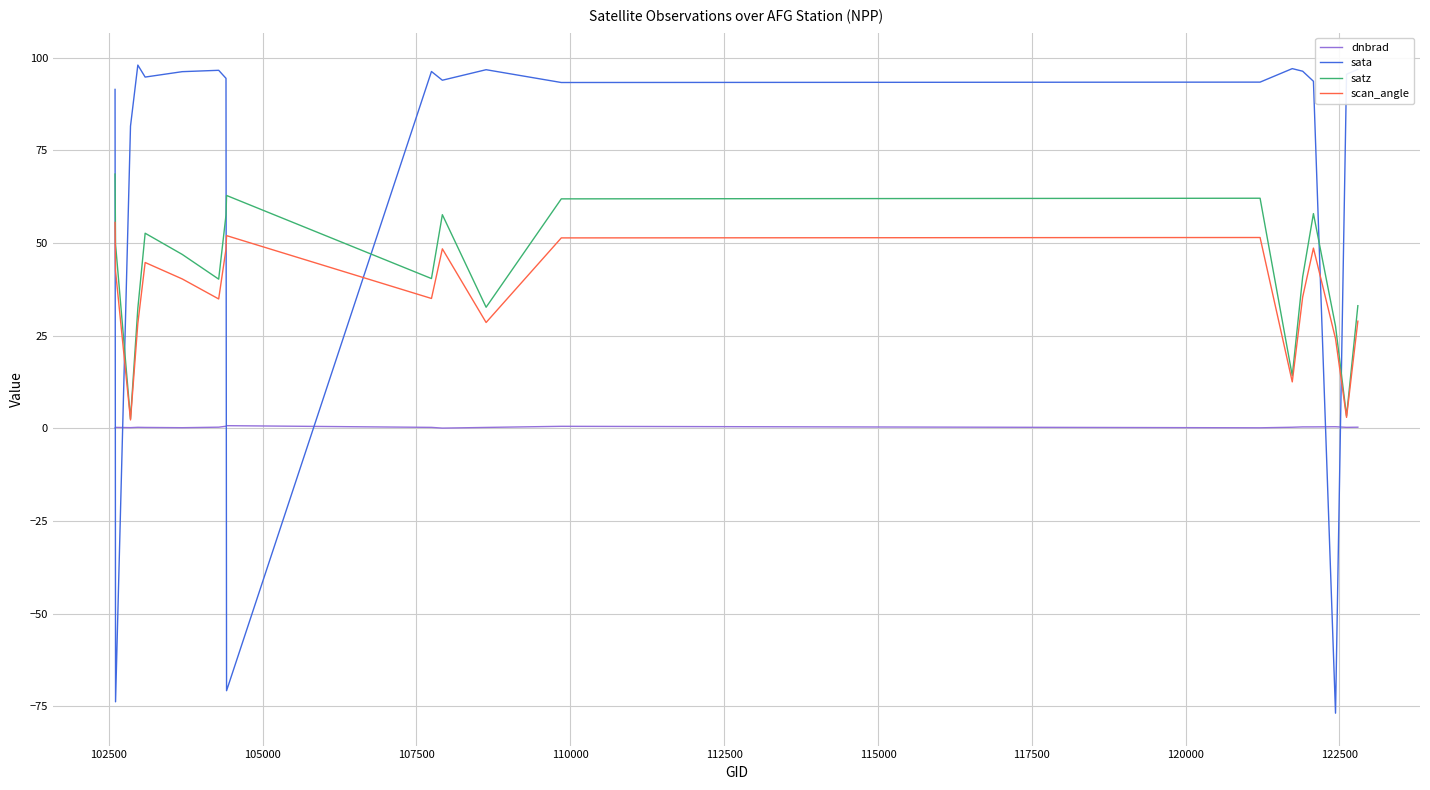

What is the greatest value displayed?

98.0